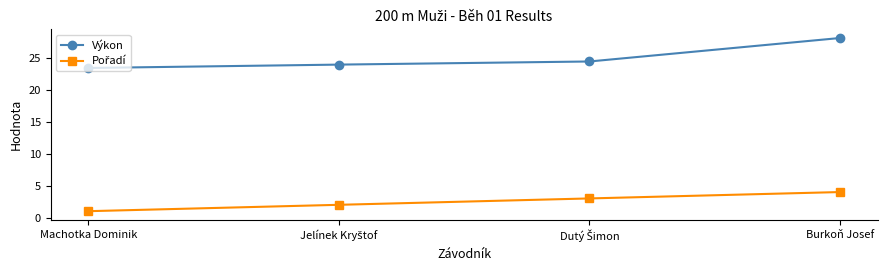

True or false: Výkon has a value of 17.6 at Burkoň Josef.

False